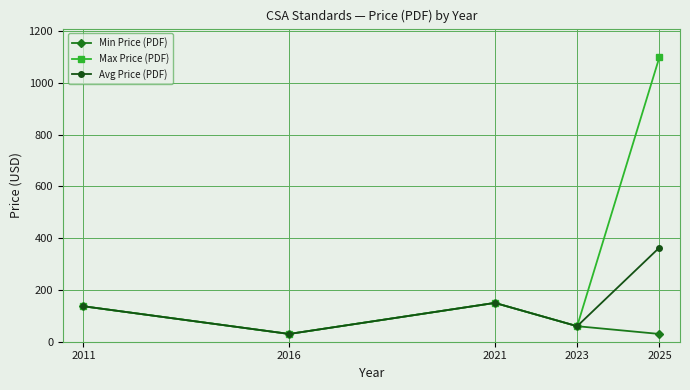

Is this an area chart (filled region under the line)?

No